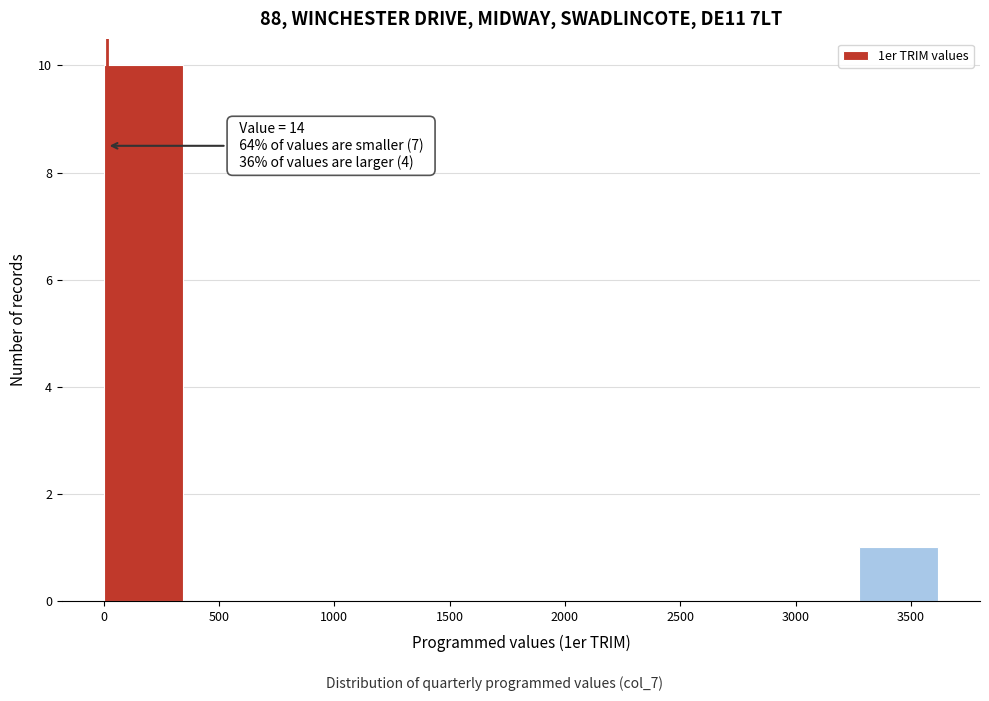

Which range on the x-axis has the tallest bar?

0 to 350